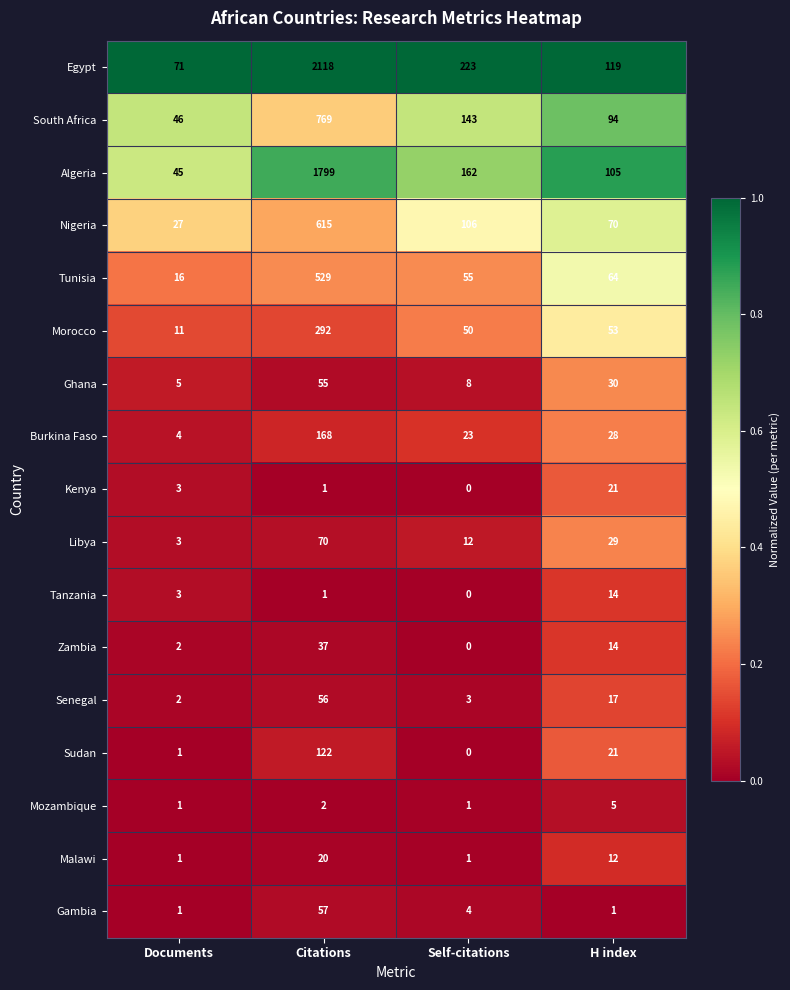

Is the value of Nigeria at H index greater than the value of Kenya at H index?

Yes